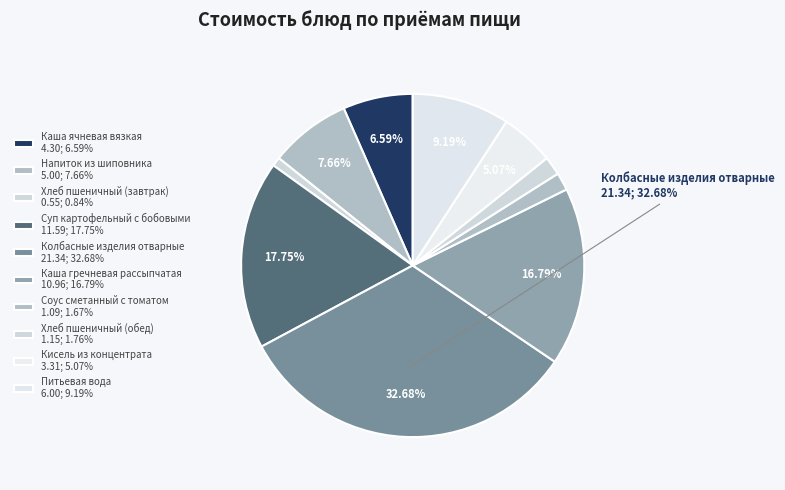

What is the ratio of the value at Питьевая вода to the value at Соус сметанный с томатом?

5.5